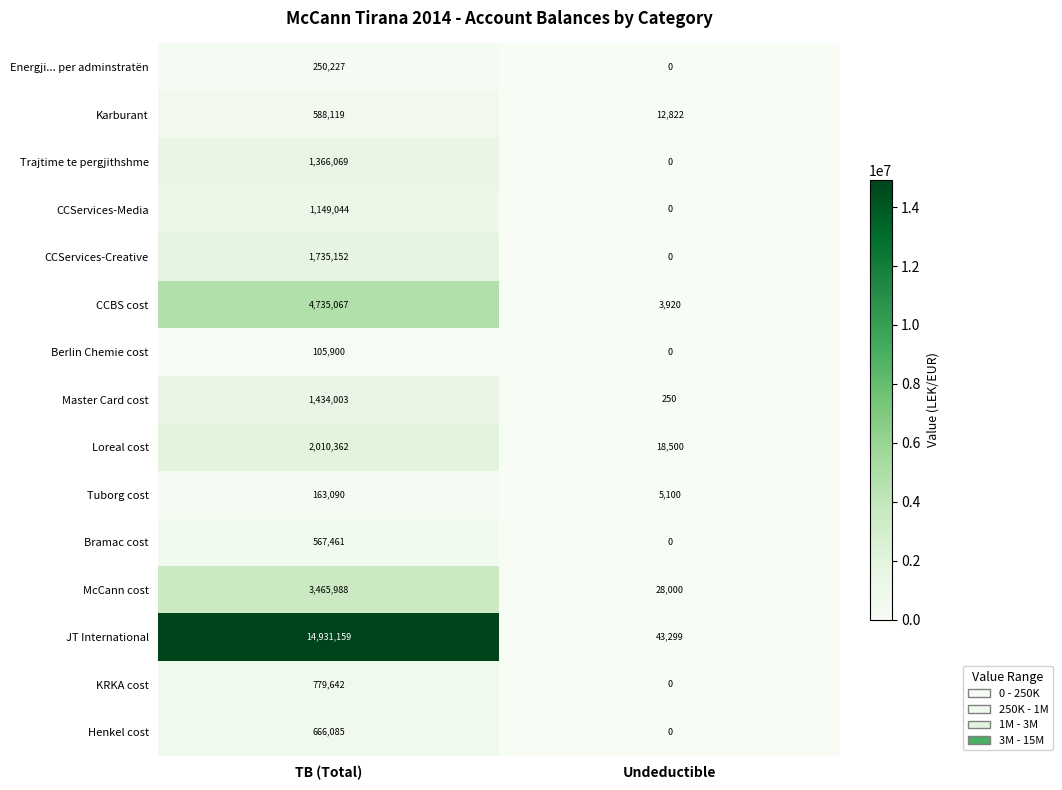

Read the Karburant value at TB (Total), to the nearest 50.

588100